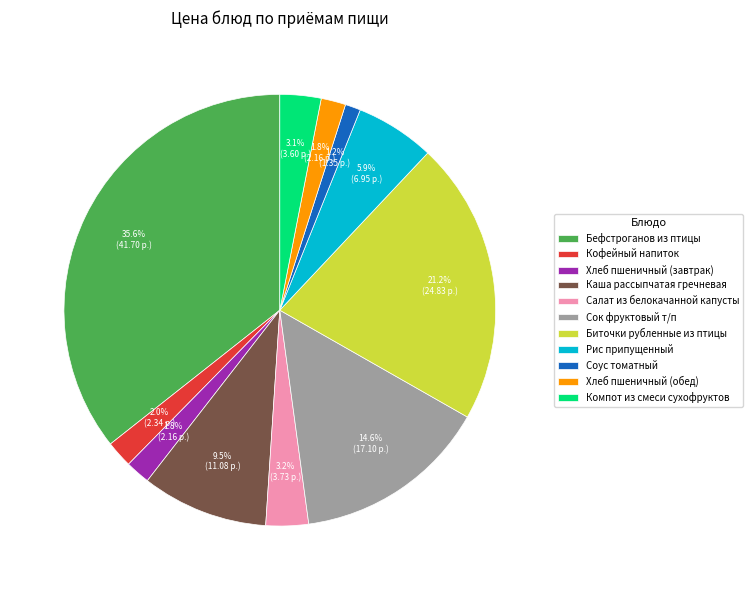

What percentage do Сок фруктовый т/п and Соус томатный together represent?

15.8%